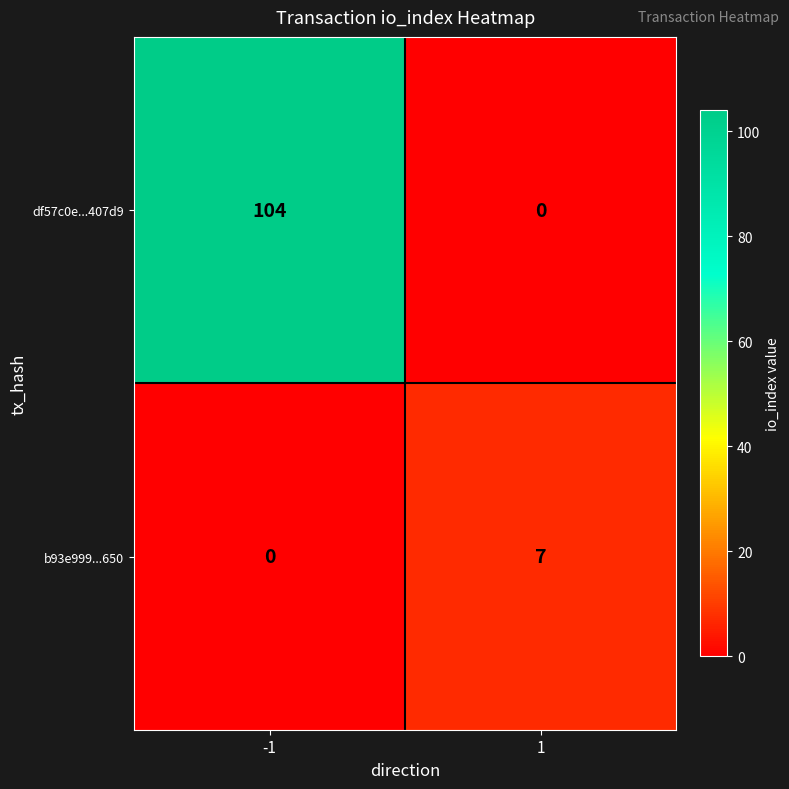

What is the average value of the df57c0e...407d9 series?

52